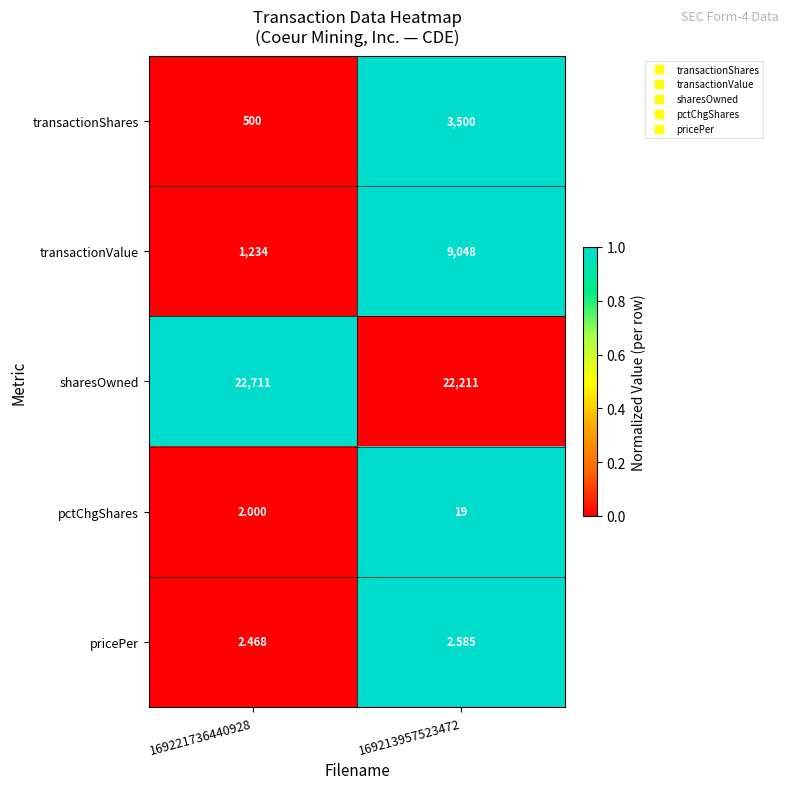

What is the spread (max minus min) of values at 169213957523472?

22208.4